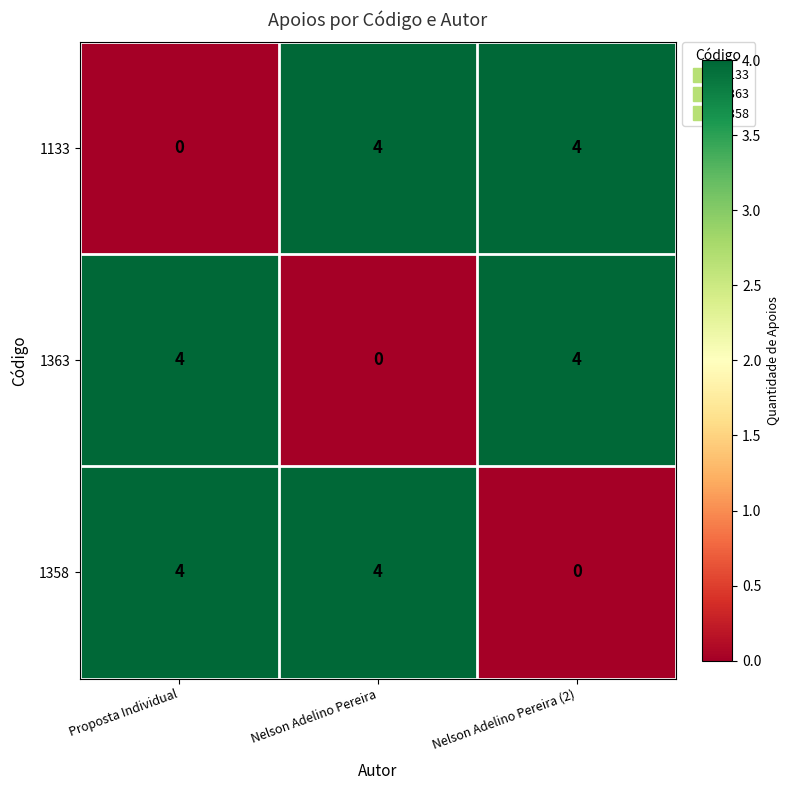

What is the highest value of the 1358 series?

4